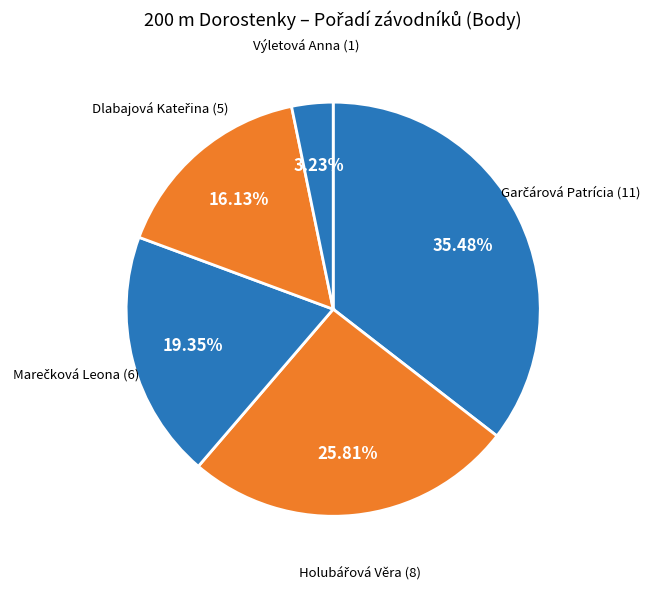

How many slices are in this pie chart?

5